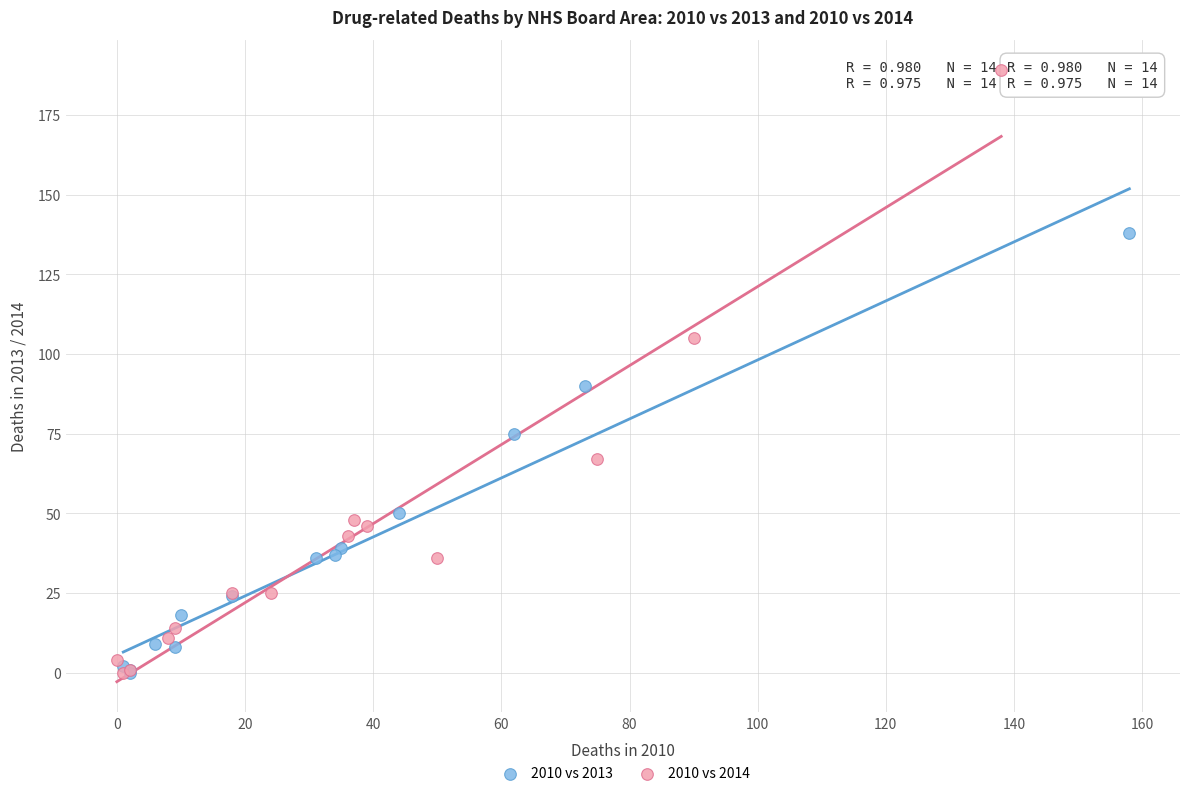

Which series has the widest spread of Y values?

2010 vs 2014